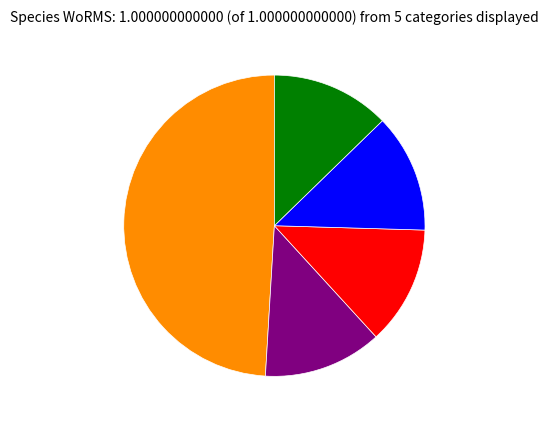

Is there a majority slice in this chart?

No